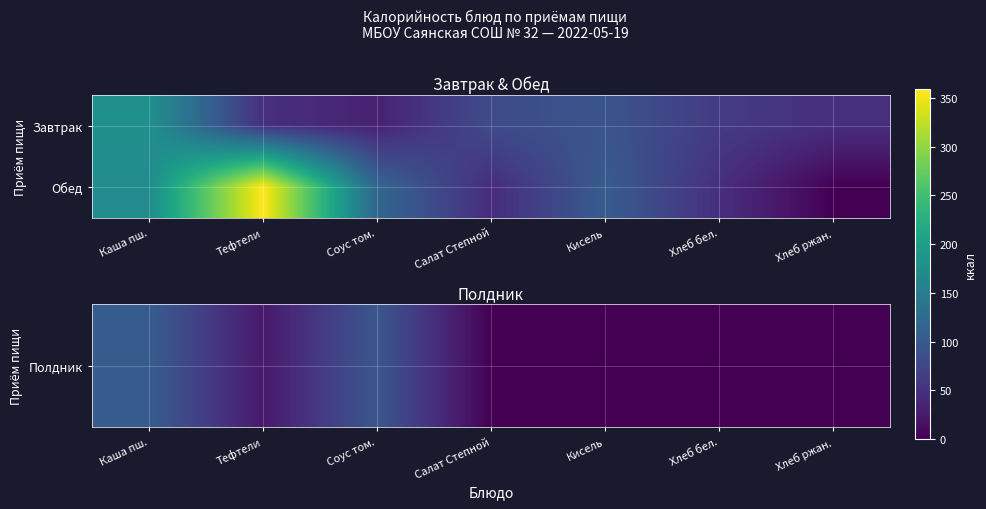

How many series are shown in this chart?

2